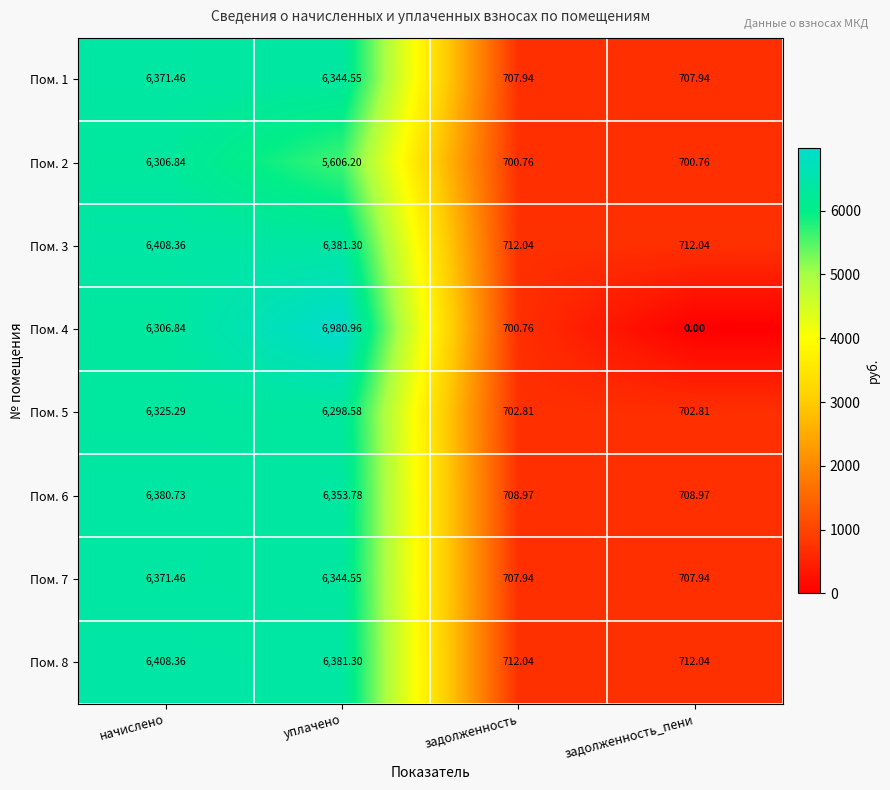

Count the number of data series in this chart.

8